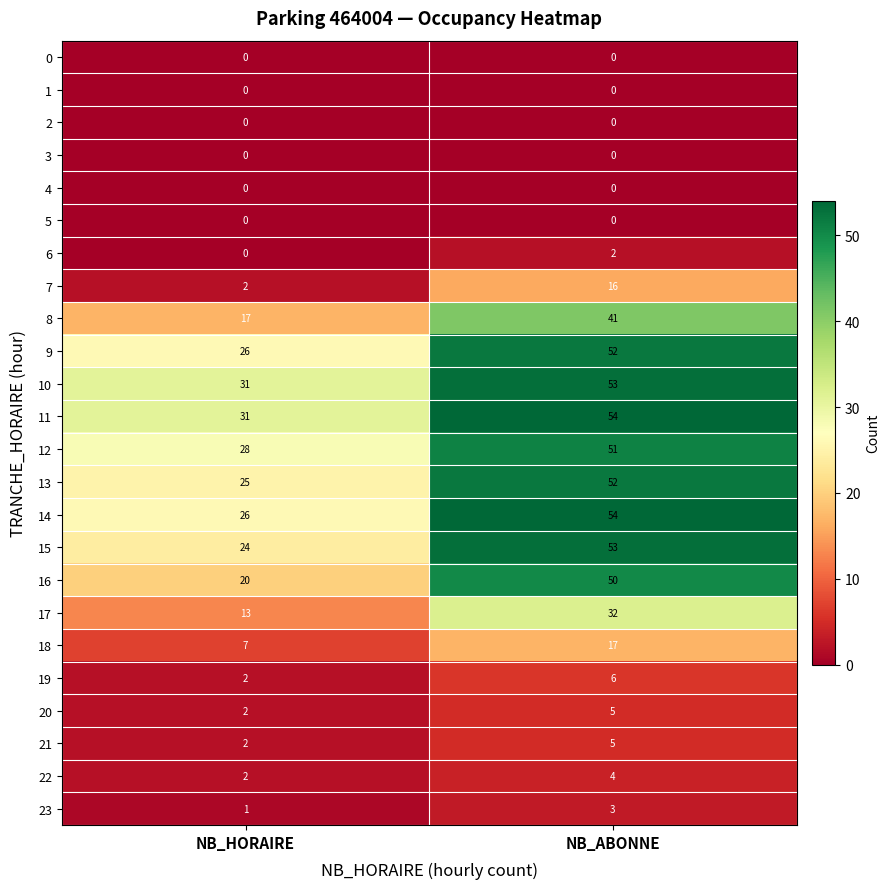

The 13 series shows 40 at NB_HORAIRE. True or false?

False